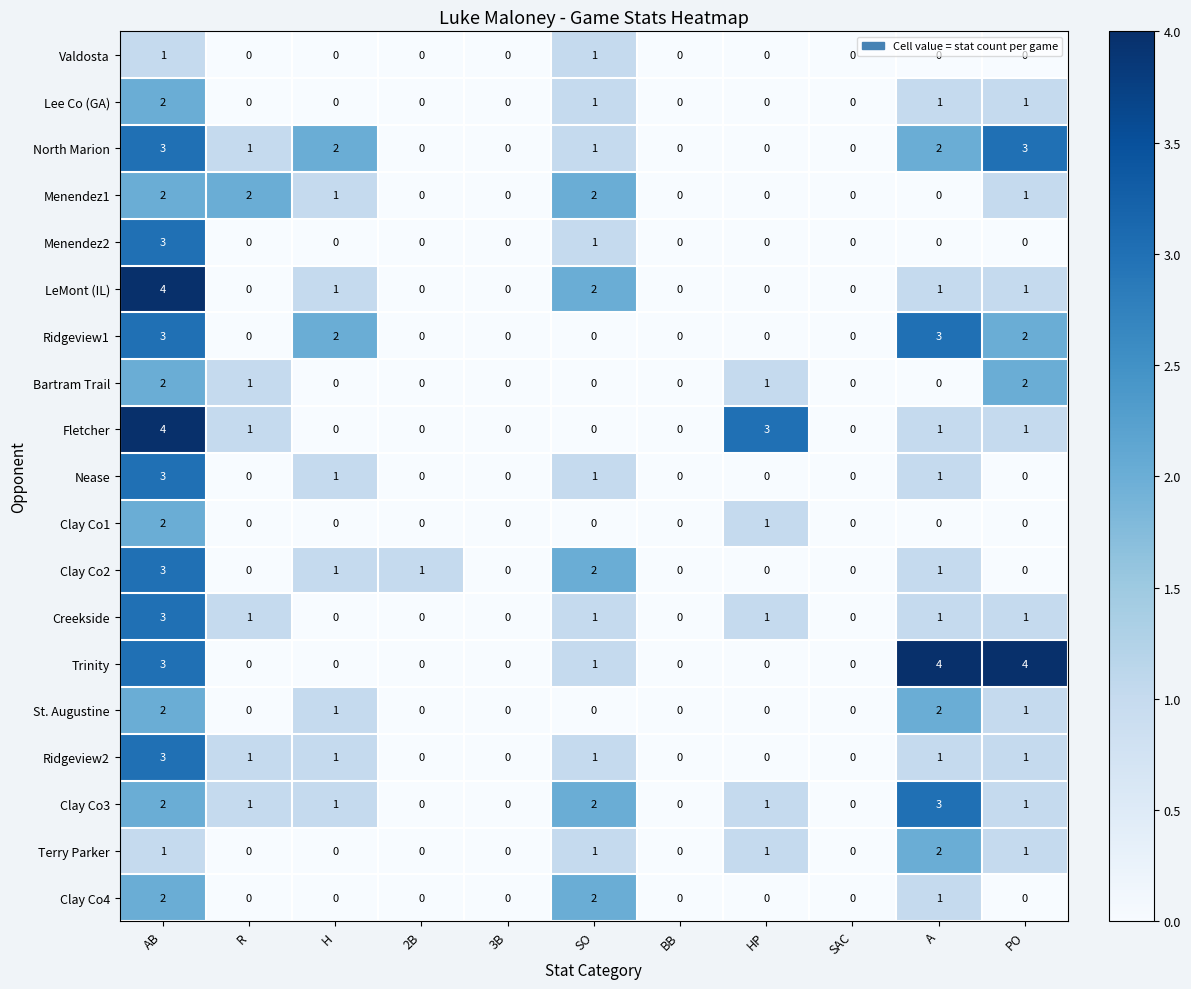

At which category is the sum across all series the highest?

AB